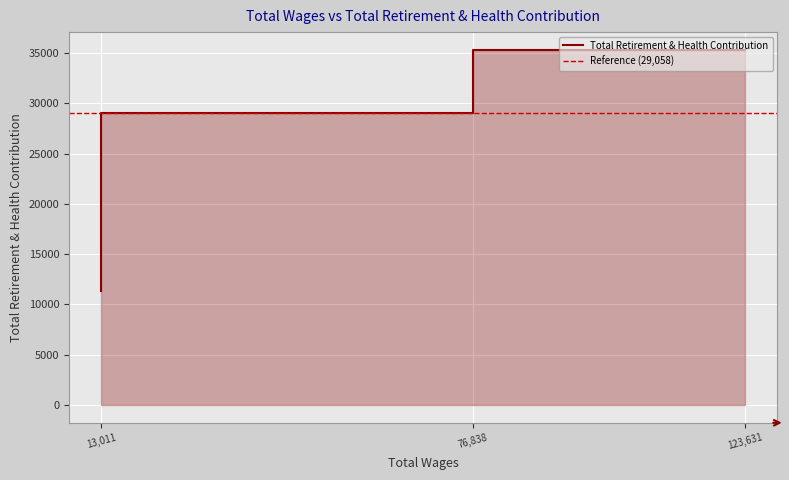

How many values are below 29058?

1